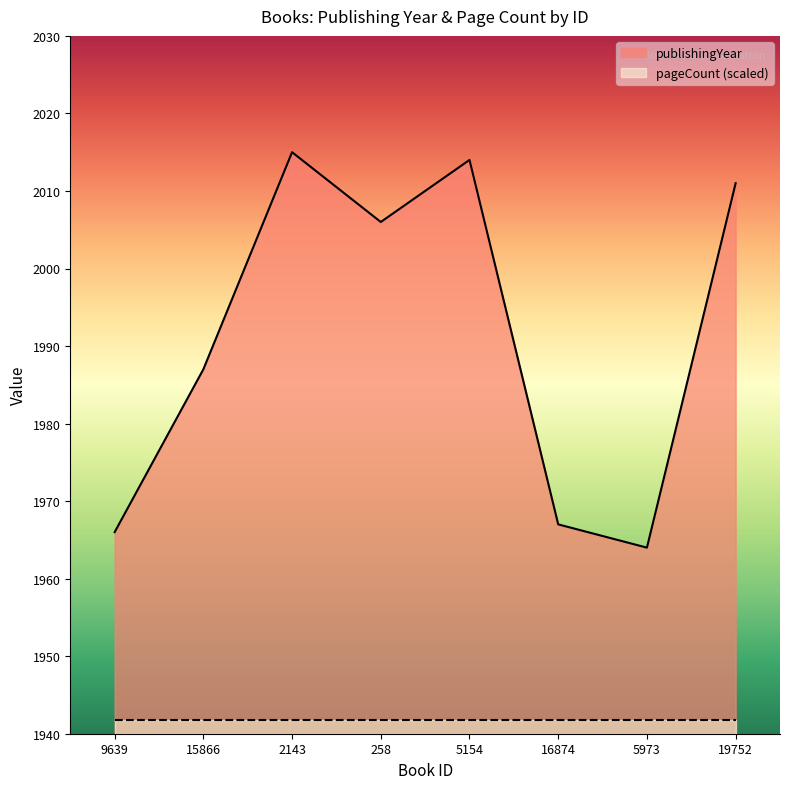

Read the value at 258, to the nearest 10.

2010